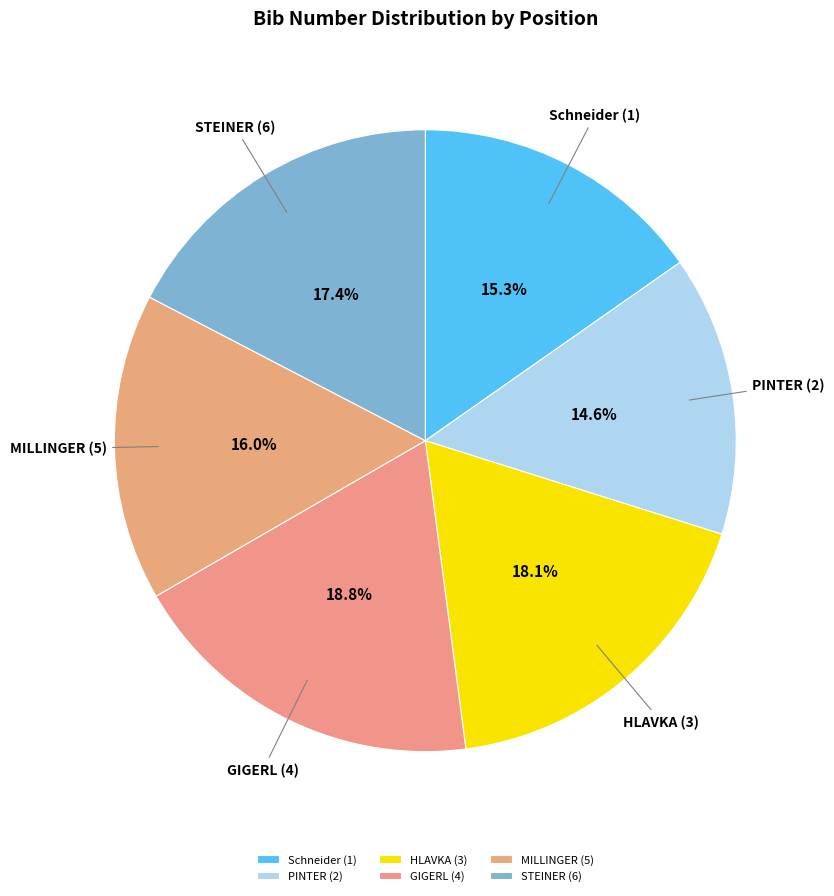

What is the total percentage of STEINER (6) and Schneider (1)?

32.6%